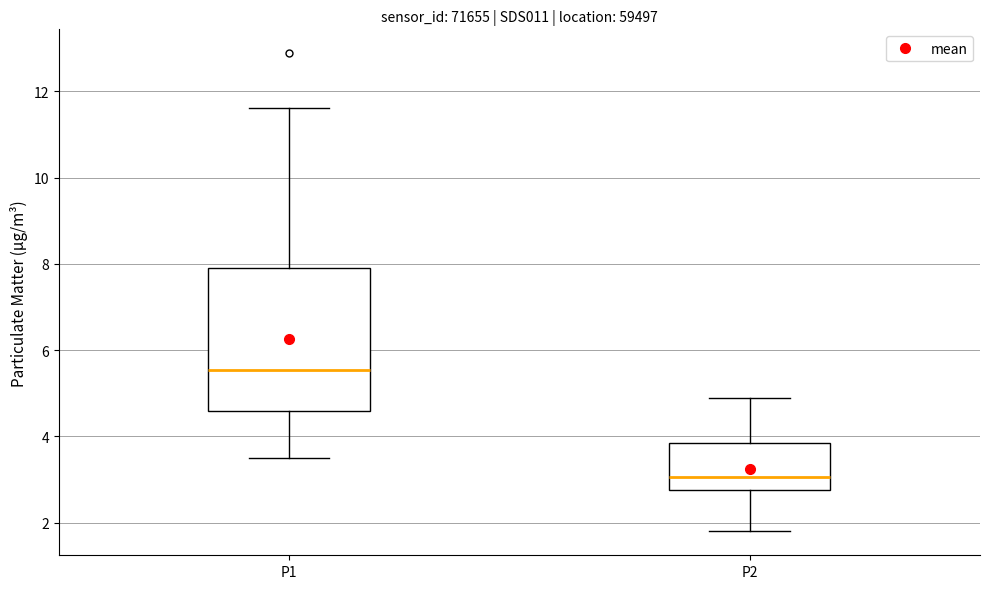

Comparing the boxes themselves (not the whiskers), which one is the tallest?

P1